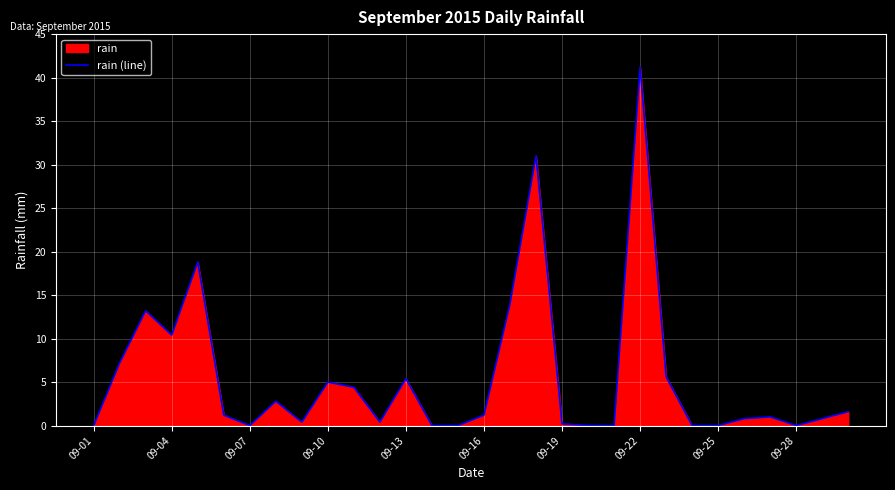

How many series are shown in this chart?

1